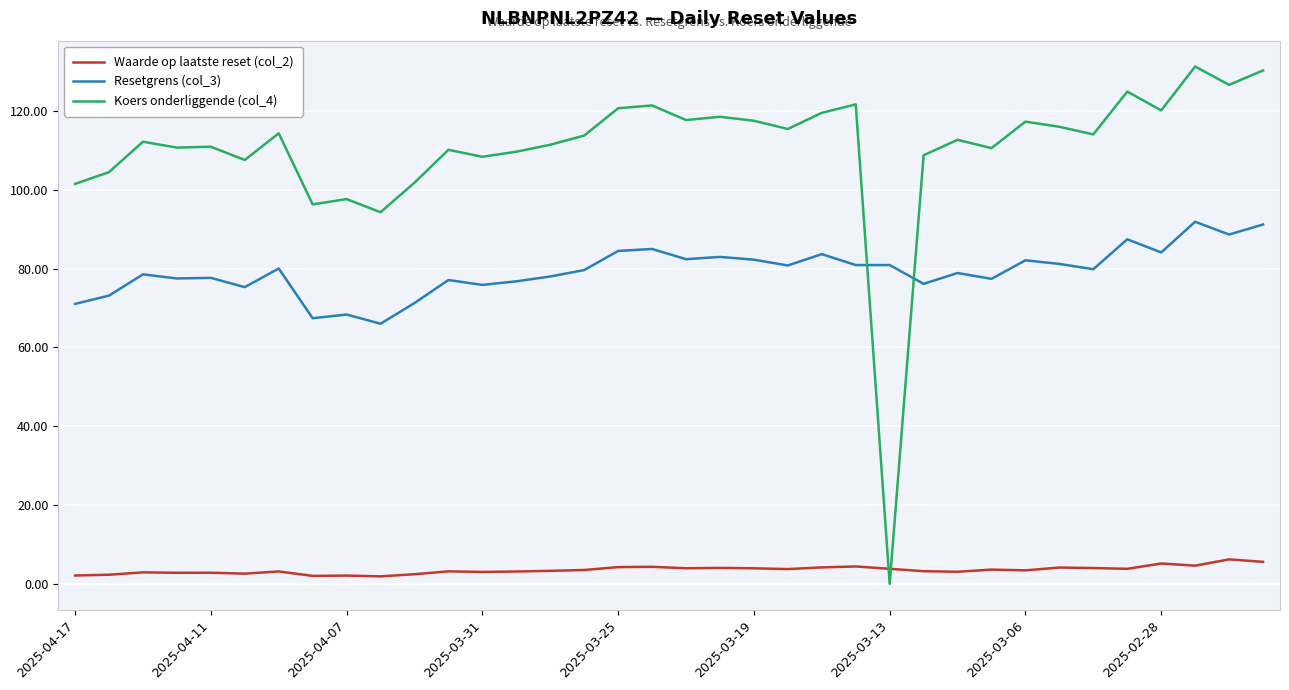

Rank the series by their maximum value, from lowest to highest.

Waarde op laatste reset (col_2), Resetgrens (col_3), Koers onderliggende (col_4)